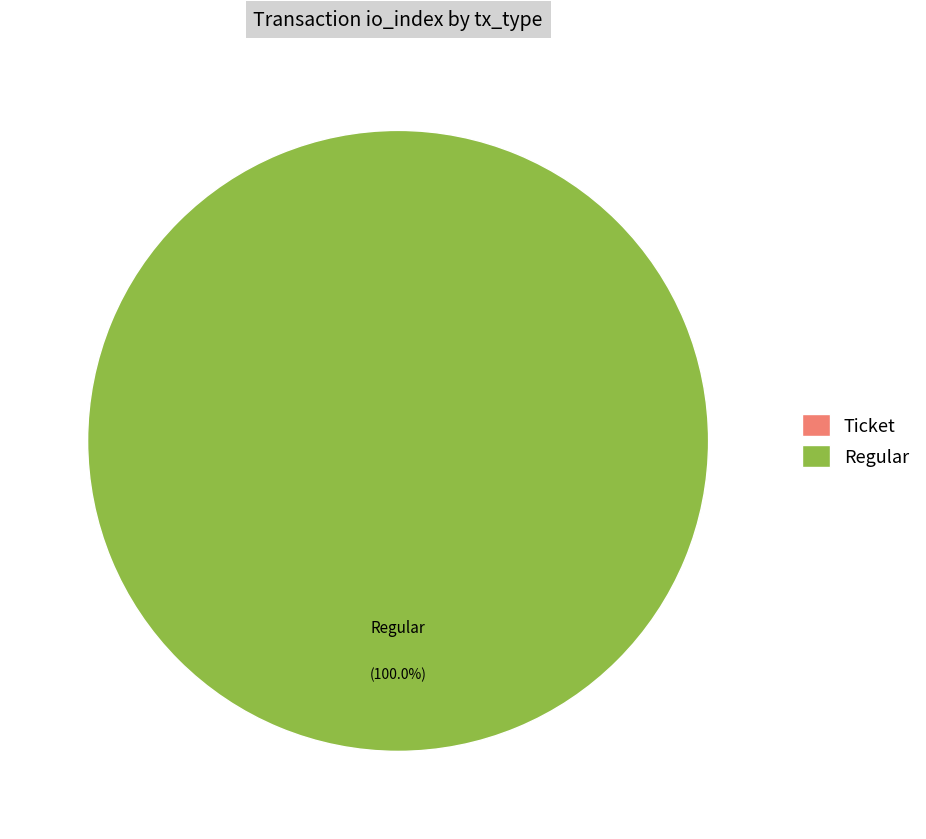

What is the majority slice?

Regular